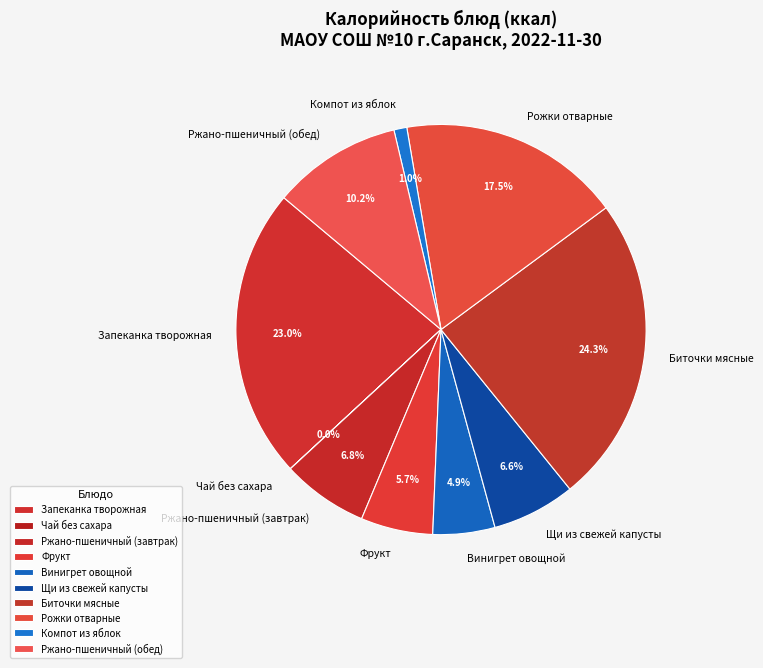

Which has a higher value, Рожки отварные or Винигрет овощной?

Рожки отварные